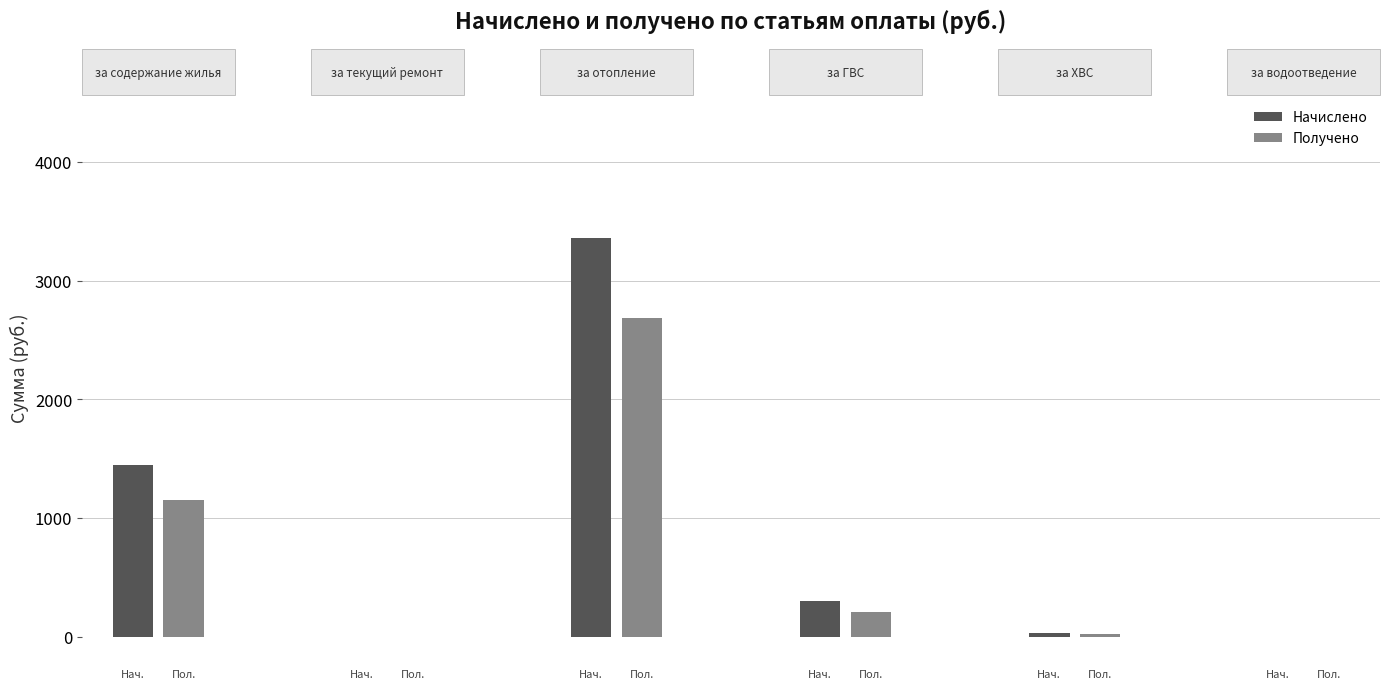

What is the maximum value for Начислено?

3362.6